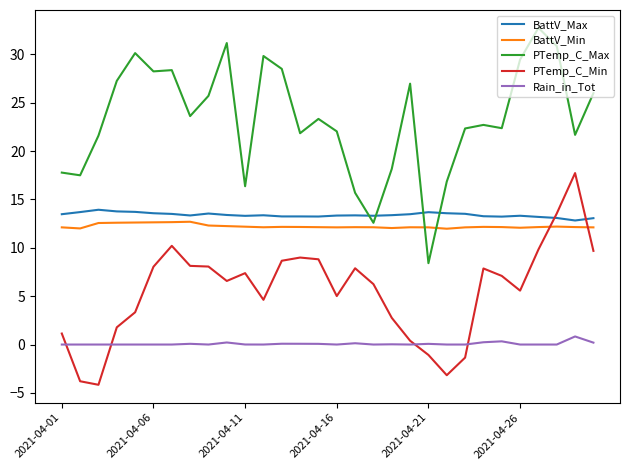

What is the highest value of the BattV_Min series?

12.7